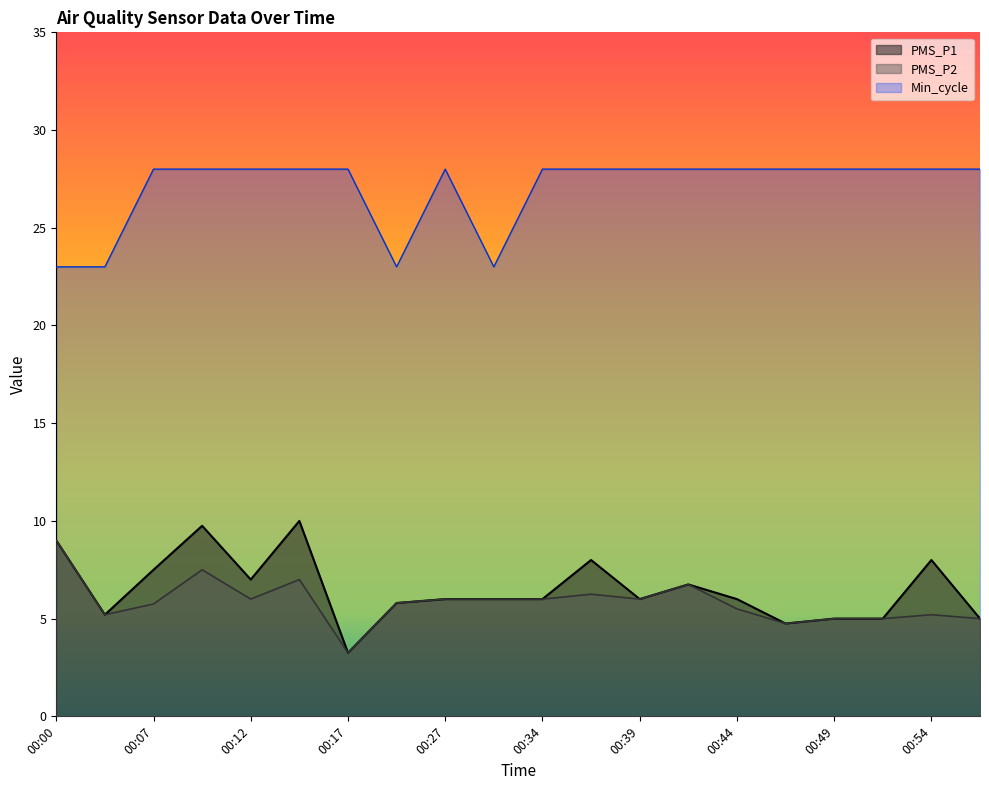

At which category does PMS_P2 reach its first local valley?

00:05